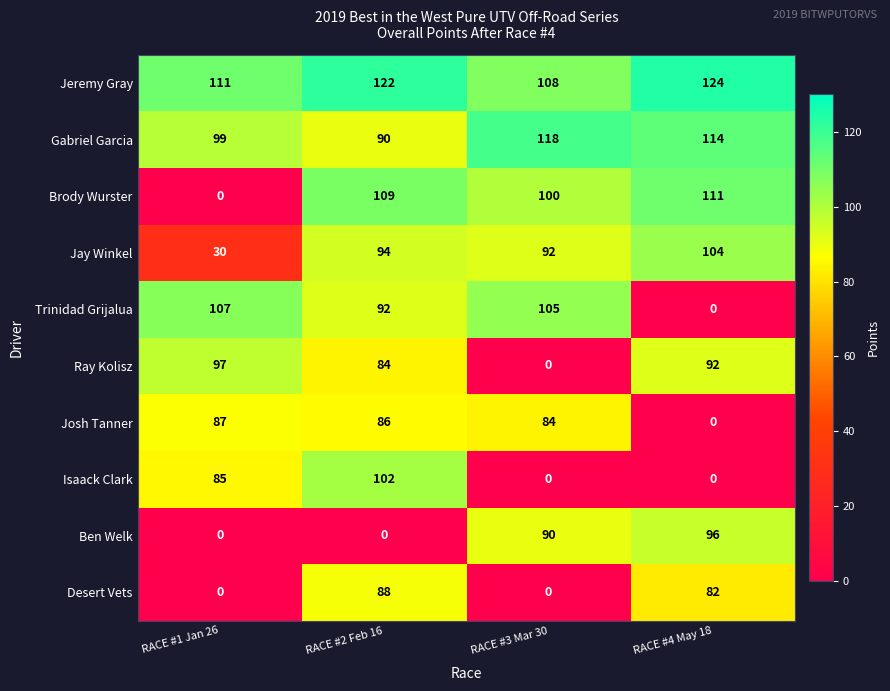

What is the average value of the Ray Kolisz series?

68